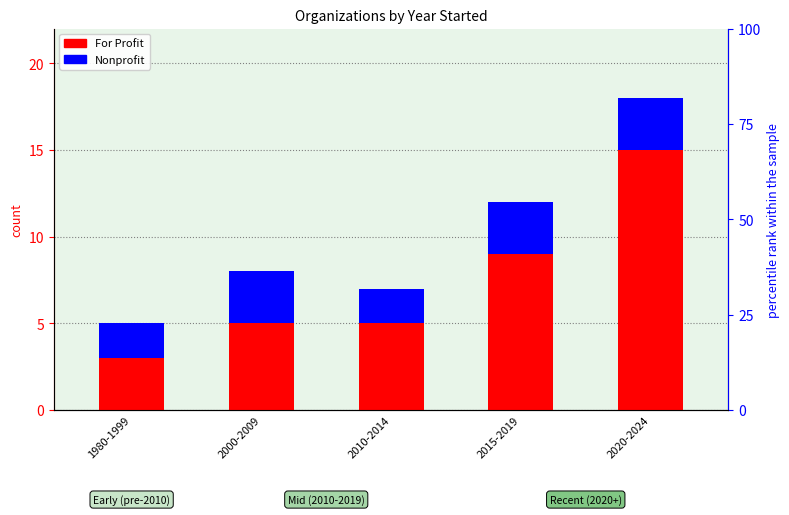

Reading right to left, what are all the values shown in this chart?

For Profit: 2020-2024=15	2015-2019=9	2010-2014=5	2000-2009=5	1980-1999=3
Nonprofit: 2020-2024=3	2015-2019=3	2010-2014=2	2000-2009=3	1980-1999=2